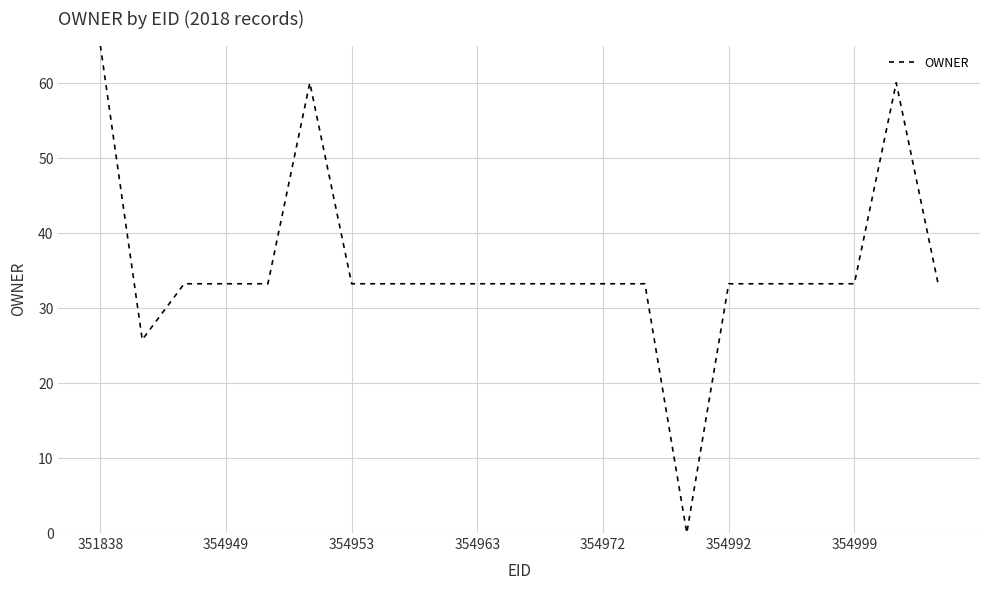

What is the maximum value shown in the chart?

65.0